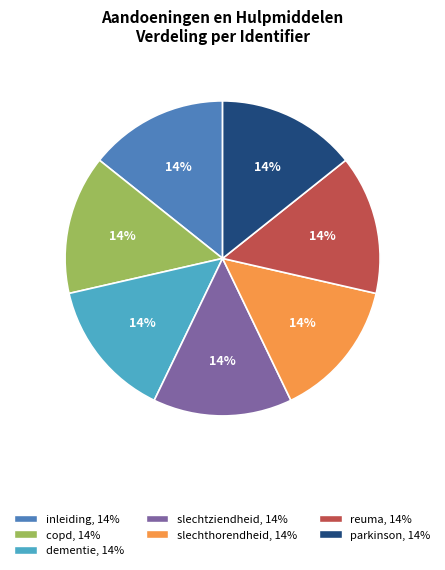

What is the ratio of the value at inleiding to the value at reuma?

1.0